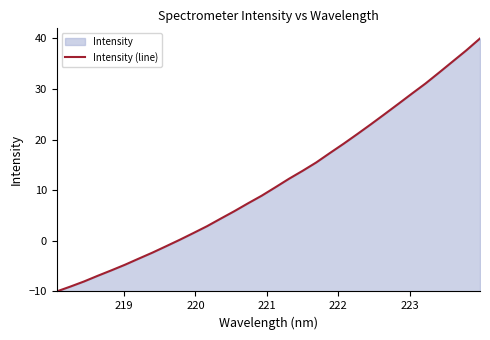

What is the value of the 30th point from the left?

35.5